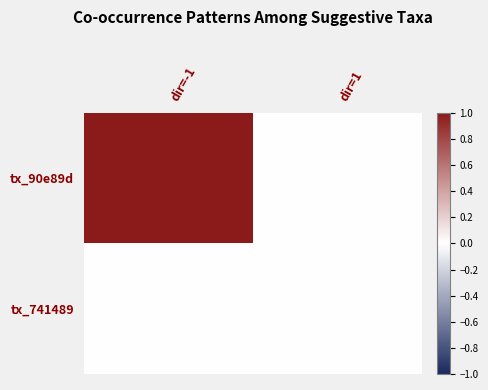

Between dir=-1 and dir=1, which is larger?

dir=-1